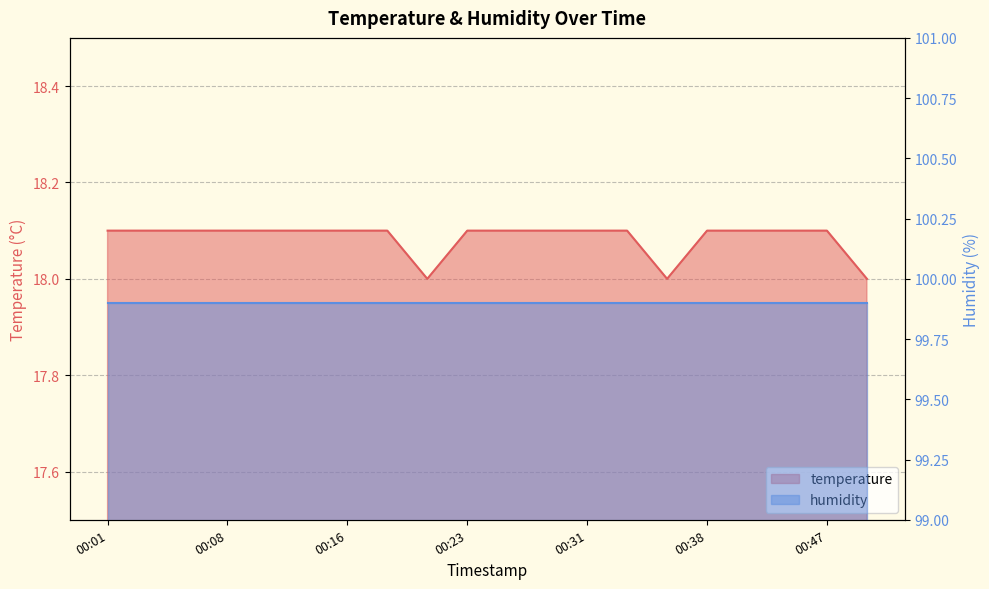

Count the number of categories in the chart.

20